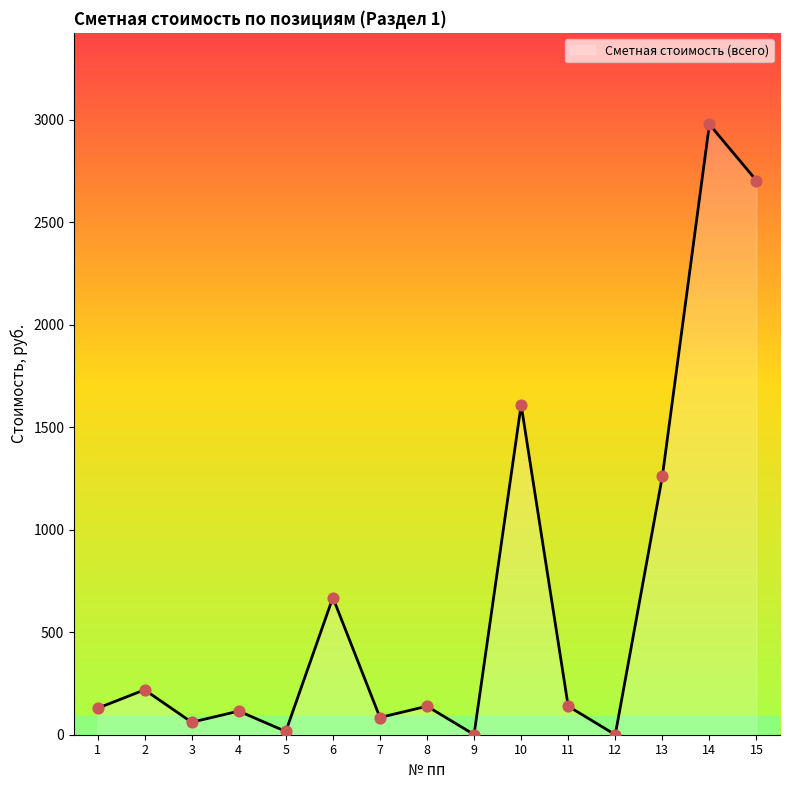

What is the change in value from 5 to 8?

+123